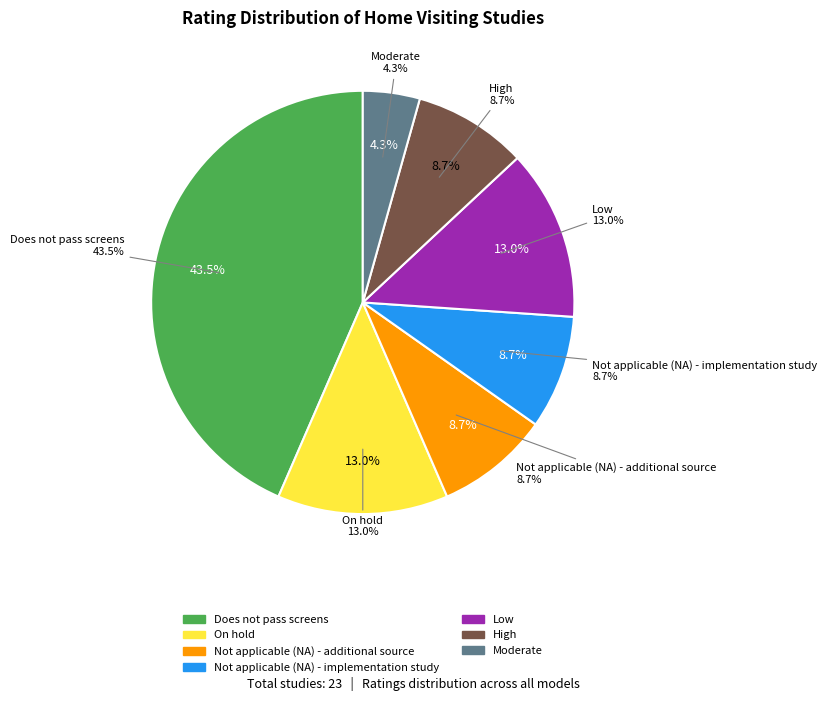

How many slices are in this pie chart?

7